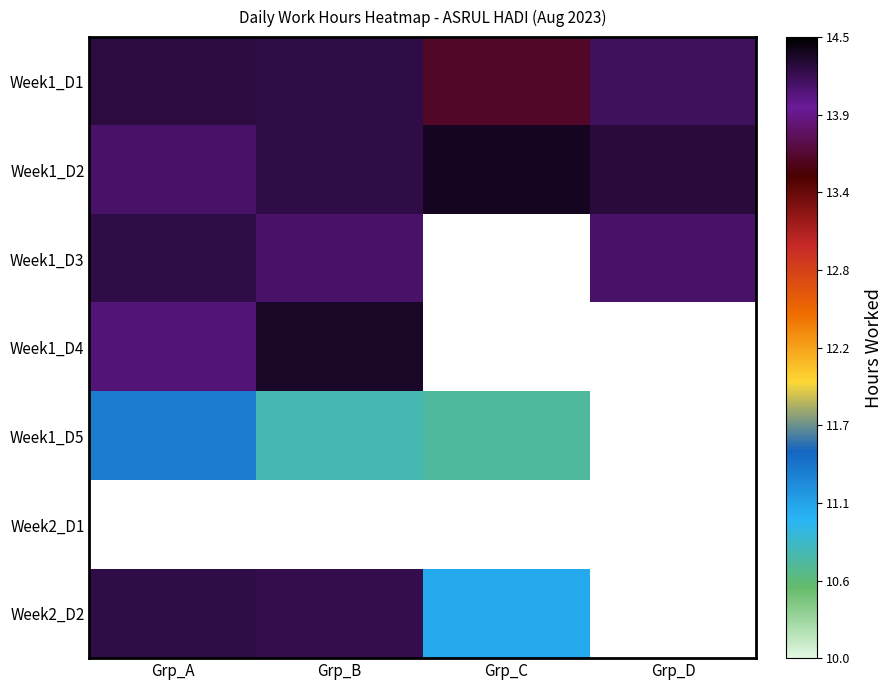

Where is Week1_D2 nearest to the value 14?

Grp_A